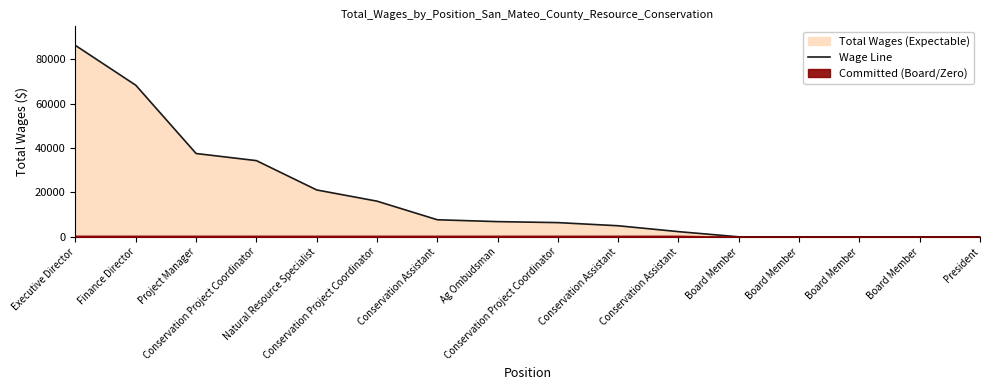

How many data points are above 6848?

7